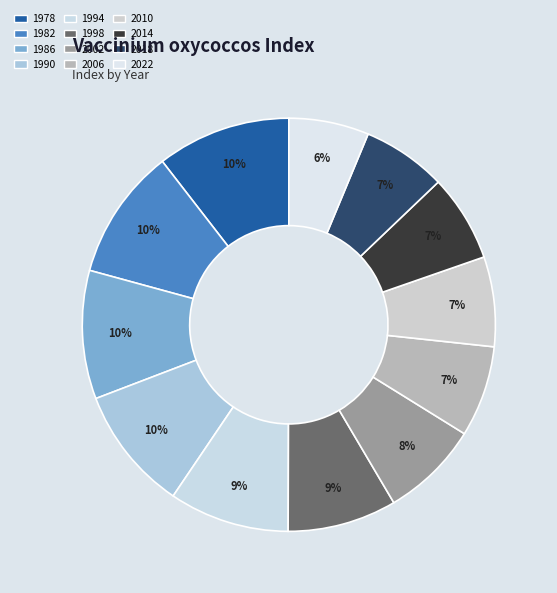

Rank the categories by value from lowest to highest.

2022, 2018, 2014, 2010, 2006, 2002, 1998, 1994, 1990, 1986, 1982, 1978